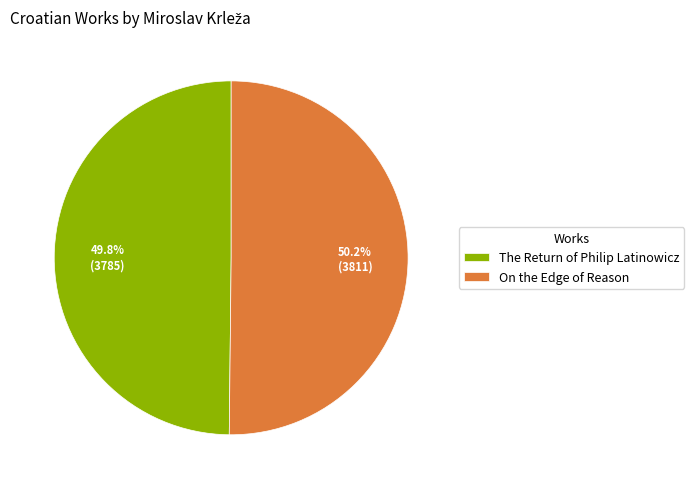

To the nearest percent, what is the combined percentage of On the Edge of Reason and The Return of Philip Latinowicz?

100%